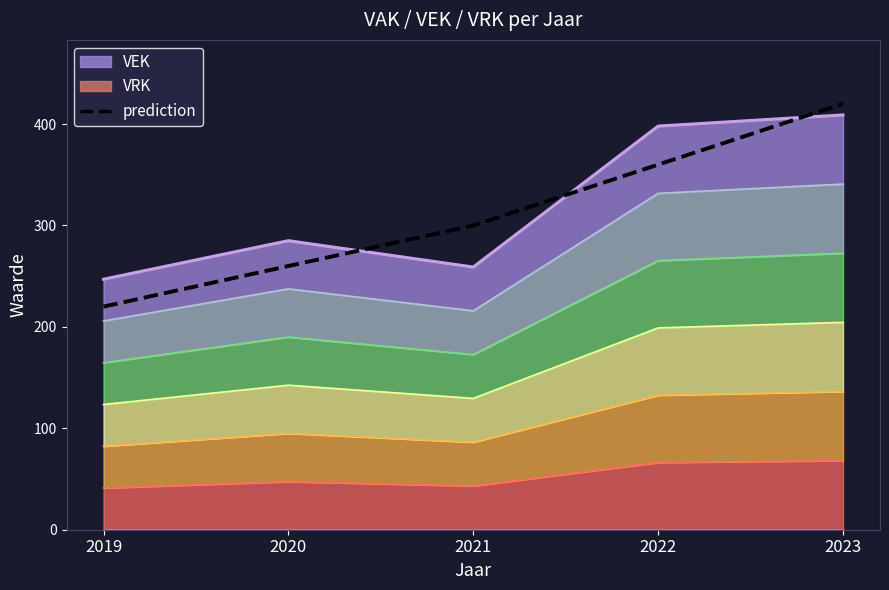

Between 2019 and 2022, which series saw the biggest shift?

VEK